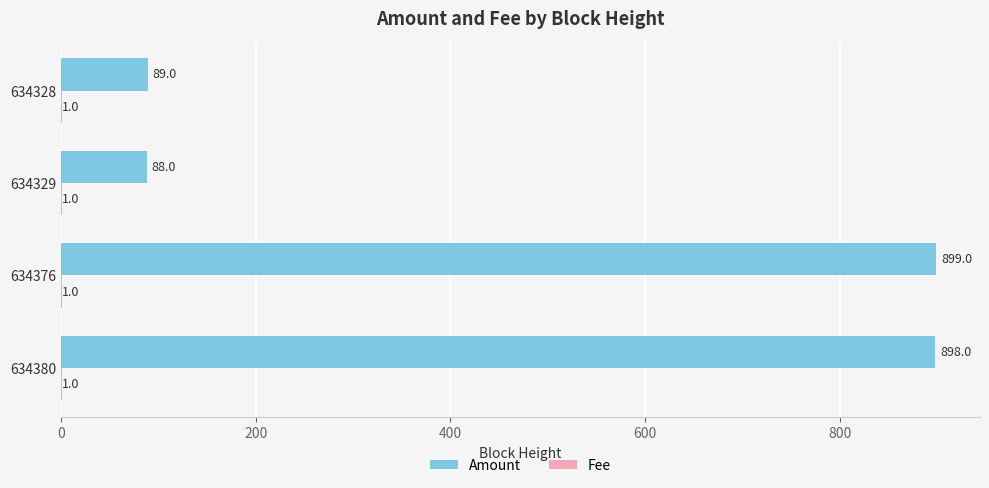

What is the sum of the Amount values at 634329 and 634328?

177